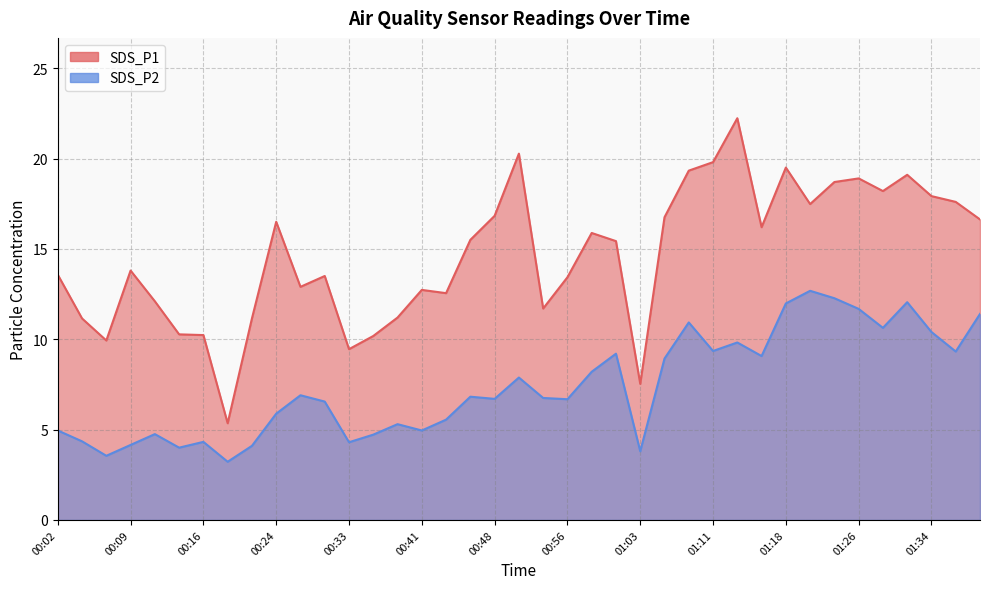

True or false: SDS_P2 has more than 1 interior local peaks.

True